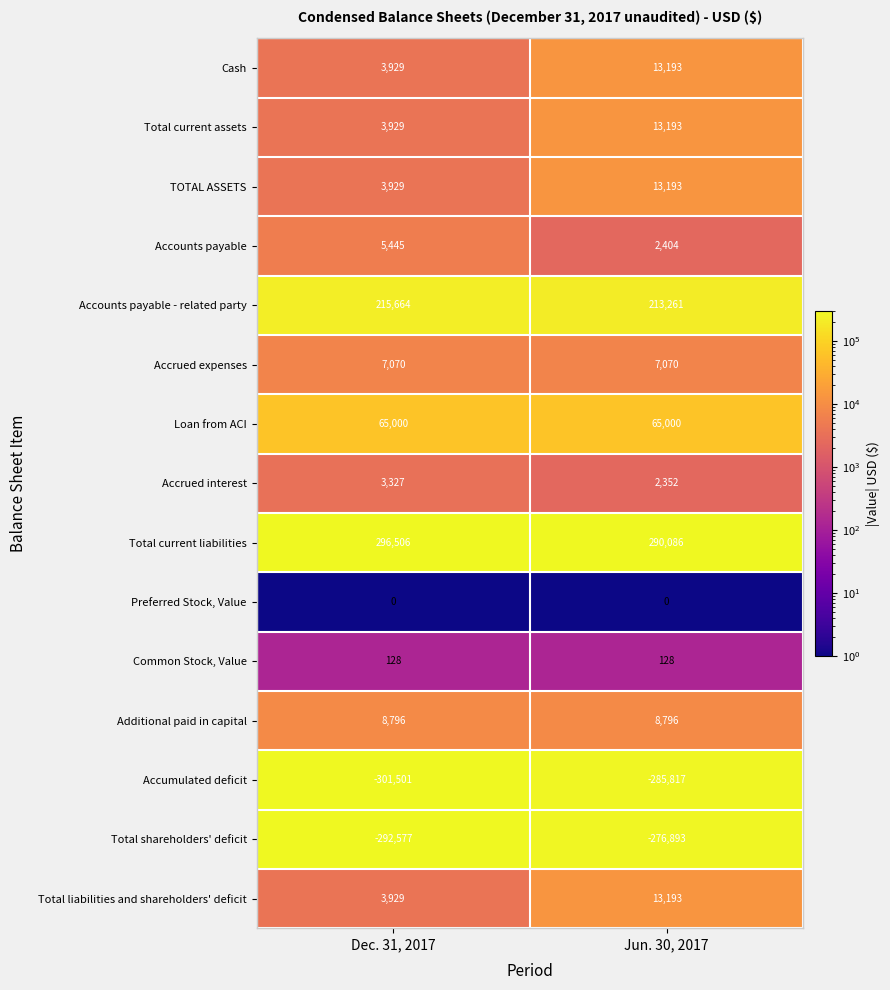

Where is Accounts payable nearest to the value 3924?

Jun. 30, 2017